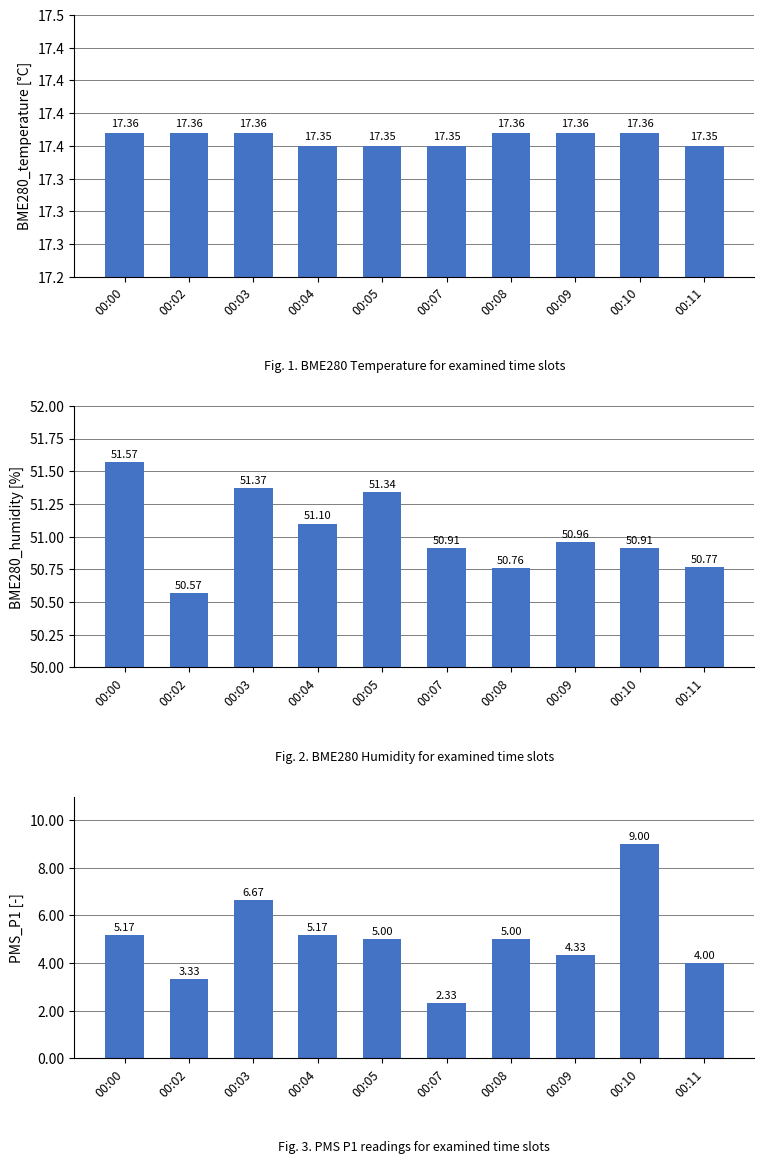

At which category is the sum across all series the highest?

00:10